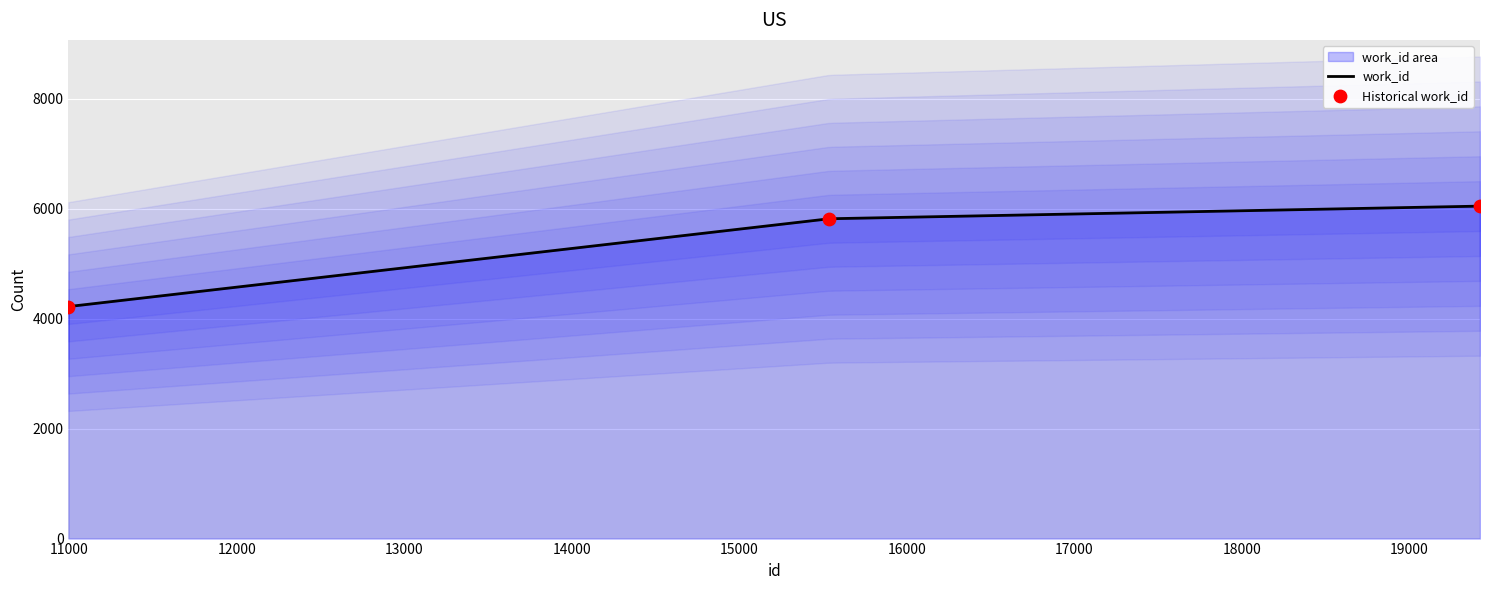

What is the ratio of the value at 10994 to the value at 15536?

0.7